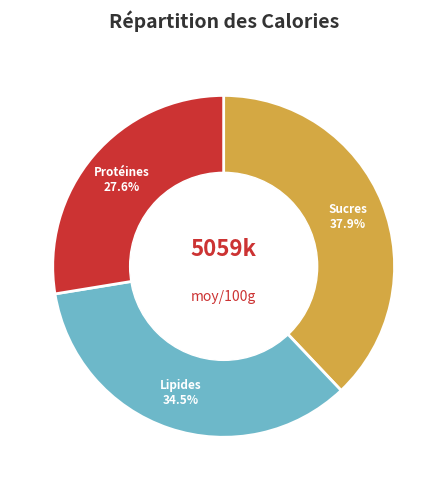

Is there any slice that represents more than half of the pie?

No